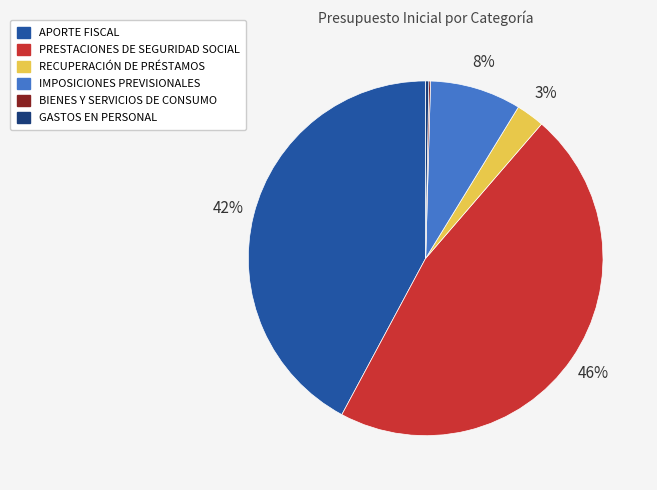

What is the largest slice in the pie chart?

PRESTACIONES DE SEGURIDAD SOCIAL